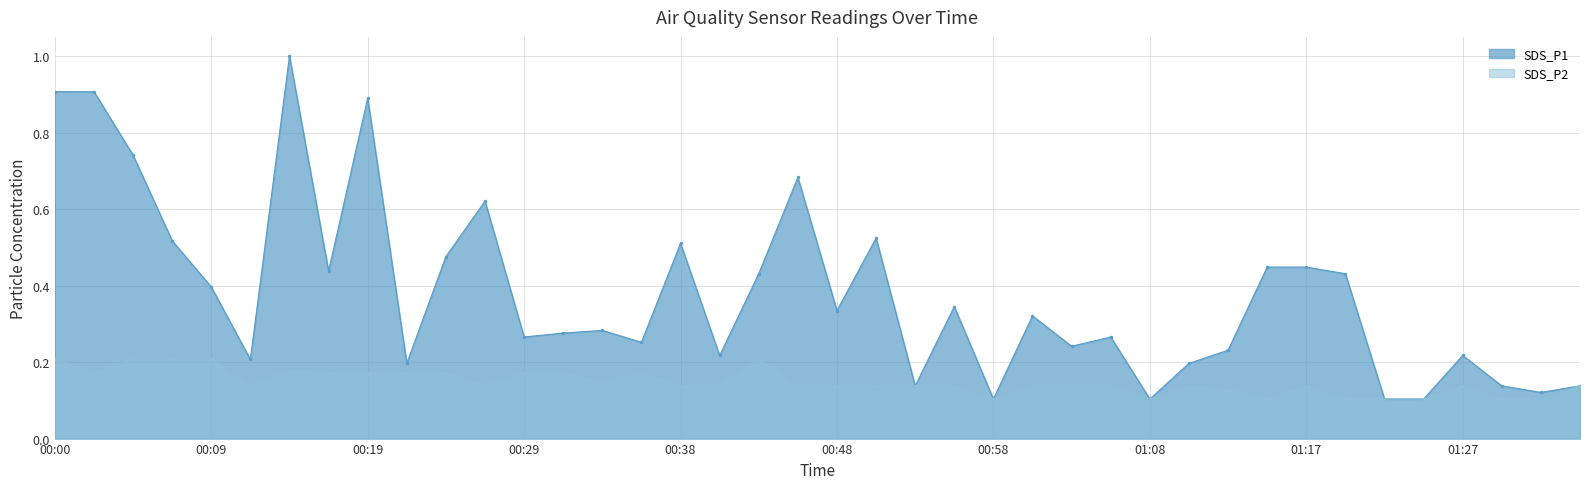

True or false: SDS_P1 and SDS_P2 cross at least once.

False